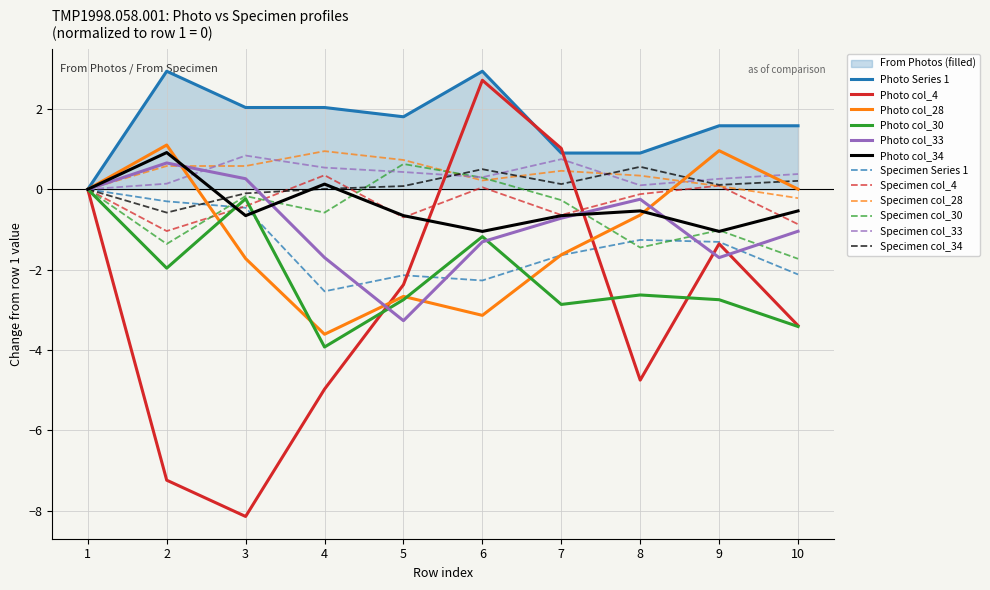

Reading right to left, what are all the values shown in this chart?

From Photos: 10=1.6	9=1.6	8=0.9	7=0.9	6=2.9	5=1.8	4=2.0	3=2.0	2=2.9	1=0.0
col_4: 10=-3.4	9=-1.4	8=-4.8	7=1.0	6=2.7	5=-2.4	4=-5.0	3=-8.1	2=-7.2	1=0.0
col_28: 10=0.0	9=1.0	8=-0.6	7=-1.6	6=-3.1	5=-2.7	4=-3.6	3=-1.7	2=1.1	1=0.0
col_30: 10=-3.4	9=-2.7	8=-2.6	7=-2.9	6=-1.2	5=-2.7	4=-3.9	3=-0.2	2=-2.0	1=0.0
col_33: 10=-1.0	9=-1.7	8=-0.2	7=-0.7	6=-1.3	5=-3.3	4=-1.7	3=0.3	2=0.7	1=0.0
col_34: 10=-0.5	9=-1.0	8=-0.5	7=-0.7	6=-1.0	5=-0.7	4=0.1	3=-0.7	2=0.9	1=0.0